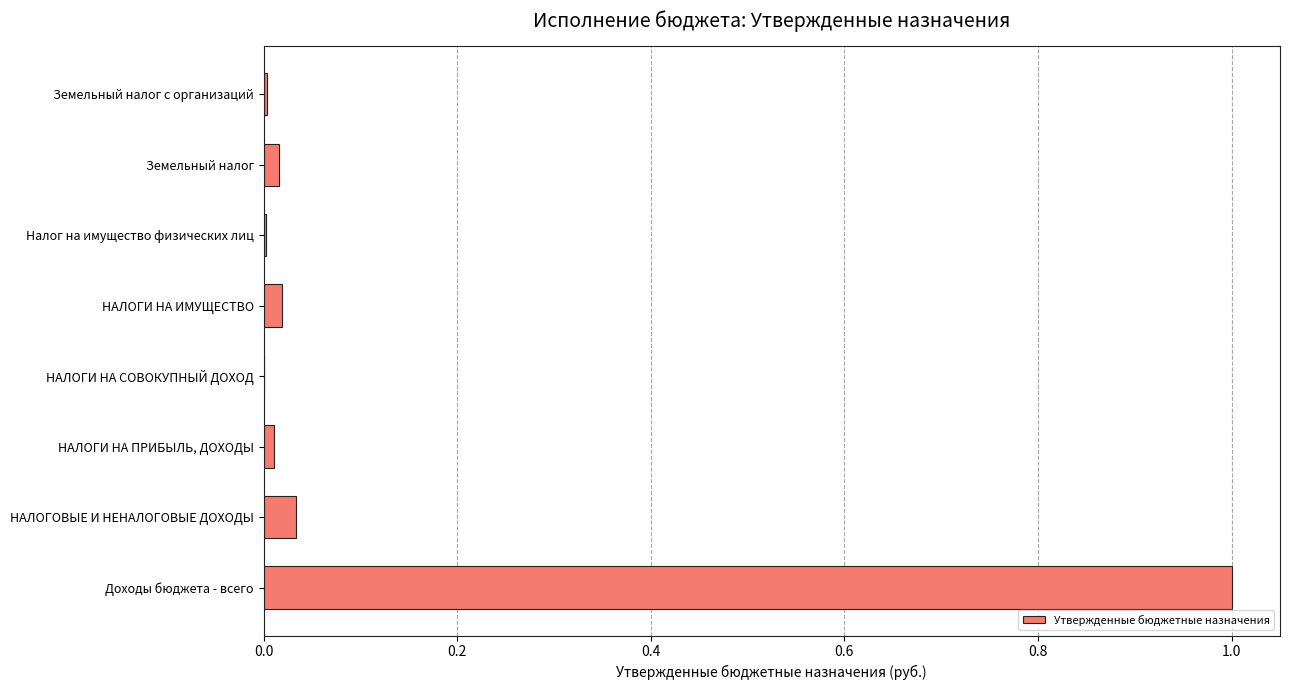

Which label corresponds to the largest value in the chart?

Доходы бюджета - всего